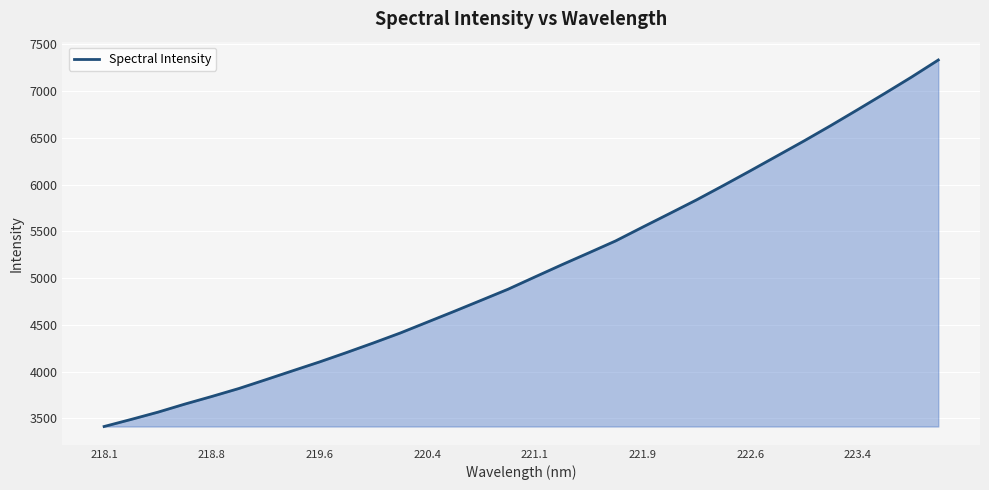

What is the smallest value displayed?

3411.8